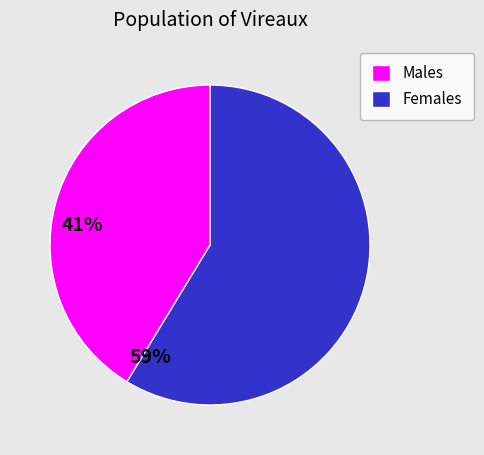

Does any single category account for the majority?

Yes